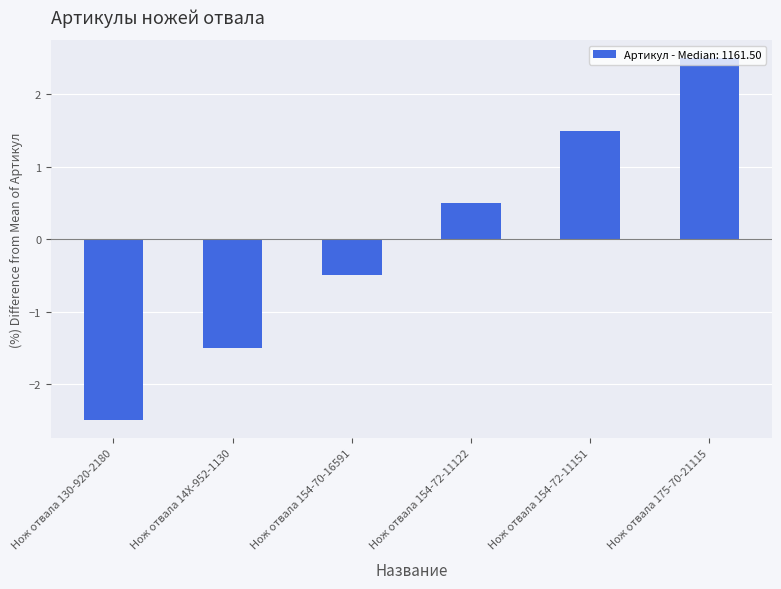

Which category has the lowest value across all series?

Нож отвала 130-920-2180